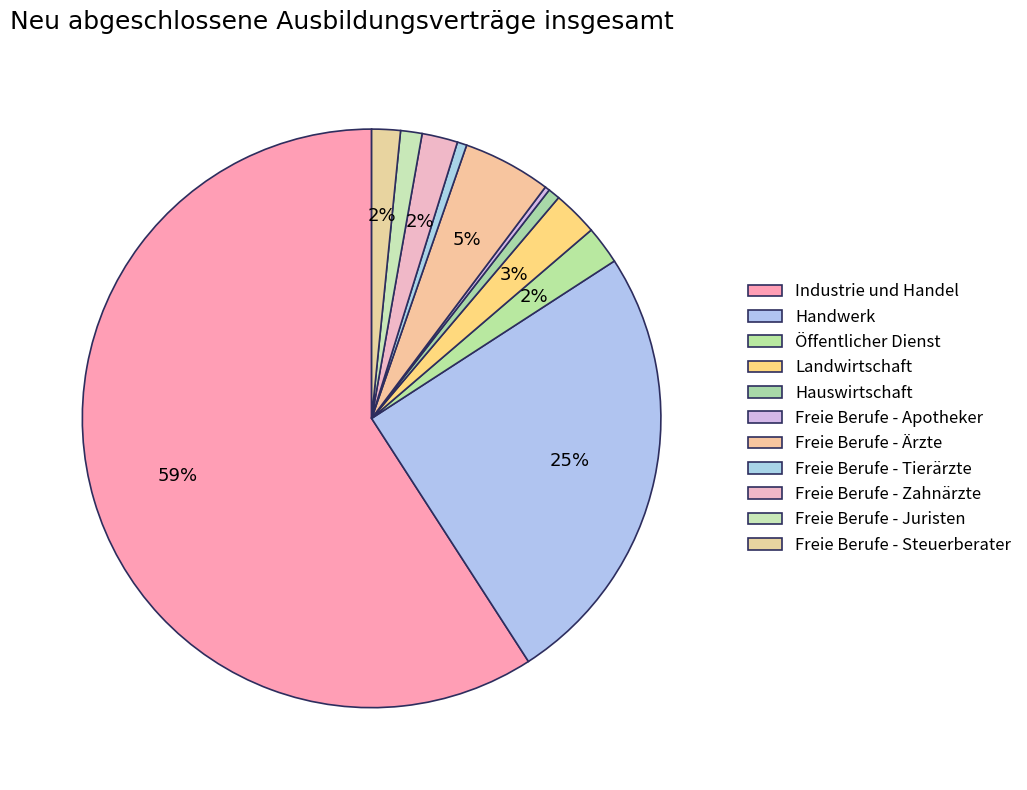

Combined, do Freie Berufe - Apotheker and Freie Berufe - Tierärzte account for over 50%?

No